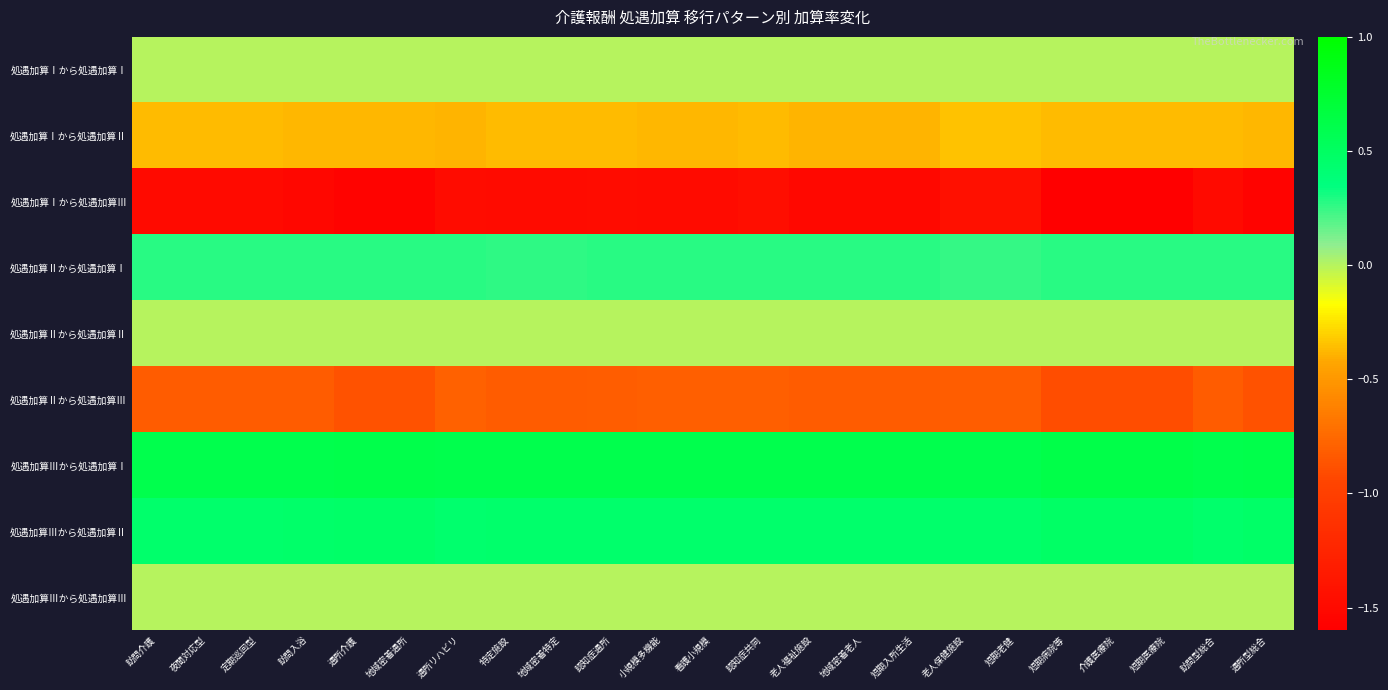

Reading left to right, extract all data points from this chart.

処遇加算Ⅰから処遇加算Ⅰ: 訪問介護=0.0	夜間対応型=0.0	定期巡回型=0.0	訪問入浴=0.0	通所介護=0.0	地域密着通所=0.0	通所リハビリ=0.0	特定施設=0.0	地域密着特定=0.0	認知症通所=0.0	小規模多機能=0.0	看護小規模=0.0	認知症共同=0.0	老人福祉施設=0.0	地域密着老人=0.0	短期入所生活=0.0	老人保健施設=0.0	短期老健=0.0	短期病院等=0.0	介護医療院=0.0	短期医療院=0.0	訪問型総合=0.0	通所型総合=0.0
処遇加算Ⅰから処遇加算Ⅱ: 訪問介護=-0.4	夜間対応型=-0.4	定期巡回型=-0.4	訪問入浴=-0.4	通所介護=-0.4	地域密着通所=-0.4	通所リハビリ=-0.4	特定施設=-0.4	地域密着特定=-0.4	認知症通所=-0.4	小規模多機能=-0.4	看護小規模=-0.4	認知症共同=-0.4	老人福祉施設=-0.4	地域密着老人=-0.4	短期入所生活=-0.4	老人保健施設=-0.3	短期老健=-0.3	短期病院等=-0.4	介護医療院=-0.4	短期医療院=-0.4	訪問型総合=-0.4	通所型総合=-0.4
処遇加算Ⅰから処遇加算Ⅲ: 訪問介護=-1.5	夜間対応型=-1.5	定期巡回型=-1.5	訪問入浴=-1.5	通所介護=-1.6	地域密着通所=-1.6	通所リハビリ=-1.5	特定施設=-1.5	地域密着特定=-1.5	認知症通所=-1.5	小規模多機能=-1.5	看護小規模=-1.5	認知症共同=-1.5	老人福祉施設=-1.5	地域密着老人=-1.5	短期入所生活=-1.5	老人保健施設=-1.4	短期老健=-1.4	短期病院等=-1.6	介護医療院=-1.6	短期医療院=-1.6	訪問型総合=-1.5	通所型総合=-1.6
処遇加算Ⅱから処遇加算Ⅰ: 訪問介護=0.3	夜間対応型=0.3	定期巡回型=0.3	訪問入浴=0.3	通所介護=0.3	地域密着通所=0.3	通所リハビリ=0.3	特定施設=0.3	地域密着特定=0.3	認知症通所=0.3	小規模多機能=0.3	看護小規模=0.3	認知症共同=0.3	老人福祉施設=0.3	地域密着老人=0.3	短期入所生活=0.3	老人保健施設=0.3	短期老健=0.3	短期病院等=0.3	介護医療院=0.3	短期医療院=0.3	訪問型総合=0.3	通所型総合=0.3
処遇加算Ⅱから処遇加算Ⅱ: 訪問介護=0.0	夜間対応型=0.0	定期巡回型=0.0	訪問入浴=0.0	通所介護=0.0	地域密着通所=0.0	通所リハビリ=0.0	特定施設=0.0	地域密着特定=0.0	認知症通所=0.0	小規模多機能=0.0	看護小規模=0.0	認知症共同=0.0	老人福祉施設=0.0	地域密着老人=0.0	短期入所生活=0.0	老人保健施設=0.0	短期老健=0.0	短期病院等=0.0	介護医療院=0.0	短期医療院=0.0	訪問型総合=0.0	通所型総合=0.0
処遇加算Ⅱから処遇加算Ⅲ: 訪問介護=-0.8	夜間対応型=-0.8	定期巡回型=-0.8	訪問入浴=-0.8	通所介護=-0.9	地域密着通所=-0.9	通所リハビリ=-0.8	特定施設=-0.8	地域密着特定=-0.8	認知症通所=-0.8	小規模多機能=-0.8	看護小規模=-0.8	認知症共同=-0.8	老人福祉施設=-0.8	地域密着老人=-0.8	短期入所生活=-0.8	老人保健施設=-0.8	短期老健=-0.8	短期病院等=-0.9	介護医療院=-0.9	短期医療院=-0.9	訪問型総合=-0.8	通所型総合=-0.9
処遇加算Ⅲから処遇加算Ⅰ: 訪問介護=0.6	夜間対応型=0.6	定期巡回型=0.6	訪問入浴=0.6	通所介護=0.6	地域密着通所=0.6	通所リハビリ=0.6	特定施設=0.6	地域密着特定=0.6	認知症通所=0.6	小規模多機能=0.6	看護小規模=0.6	認知症共同=0.6	老人福祉施設=0.6	地域密着老人=0.6	短期入所生活=0.6	老人保健施設=0.6	短期老健=0.6	短期病院等=0.6	介護医療院=0.6	短期医療院=0.6	訪問型総合=0.6	通所型総合=0.6
処遇加算Ⅲから処遇加算Ⅱ: 訪問介護=0.5	夜間対応型=0.5	定期巡回型=0.5	訪問入浴=0.5	通所介護=0.5	地域密着通所=0.5	通所リハビリ=0.4	特定施設=0.5	地域密着特定=0.5	認知症通所=0.4	小規模多機能=0.4	看護小規模=0.4	認知症共同=0.4	老人福祉施設=0.5	地域密着老人=0.5	短期入所生活=0.5	老人保健施設=0.4	短期老健=0.4	短期病院等=0.5	介護医療院=0.5	短期医療院=0.5	訪問型総合=0.5	通所型総合=0.5
処遇加算Ⅲから処遇加算Ⅲ: 訪問介護=0.0	夜間対応型=0.0	定期巡回型=0.0	訪問入浴=0.0	通所介護=0.0	地域密着通所=0.0	通所リハビリ=0.0	特定施設=0.0	地域密着特定=0.0	認知症通所=0.0	小規模多機能=0.0	看護小規模=0.0	認知症共同=0.0	老人福祉施設=0.0	地域密着老人=0.0	短期入所生活=0.0	老人保健施設=0.0	短期老健=0.0	短期病院等=0.0	介護医療院=0.0	短期医療院=0.0	訪問型総合=0.0	通所型総合=0.0